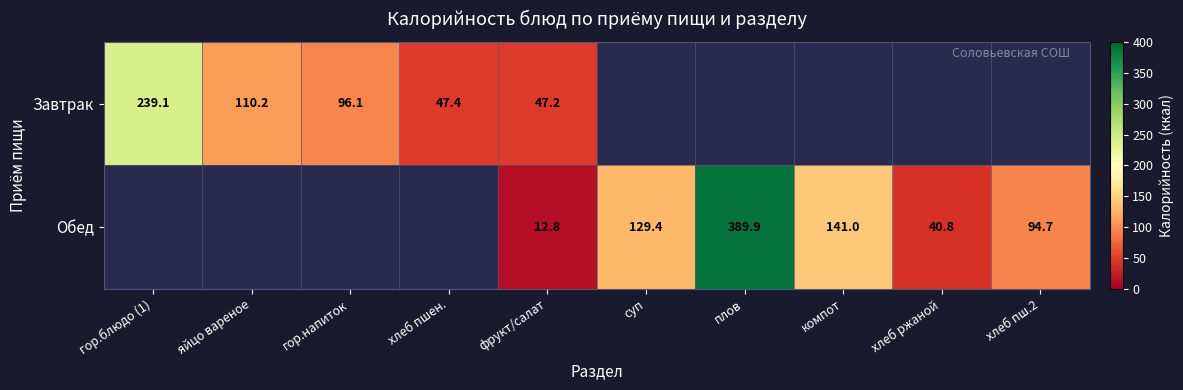

Is the value of Обед at хлеб ржаной greater than the value of Завтрак at фрукт/салат?

No